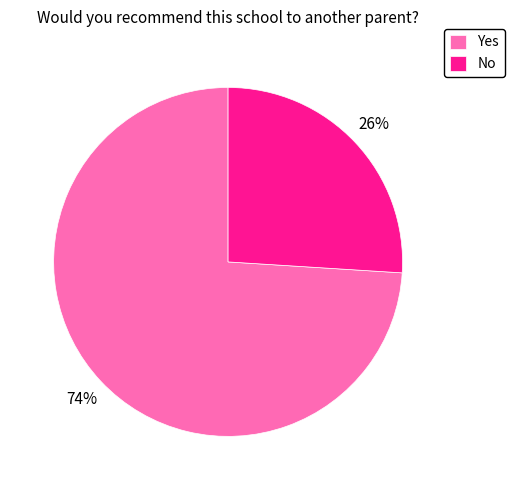

Rank the categories by value from lowest to highest.

No, Yes